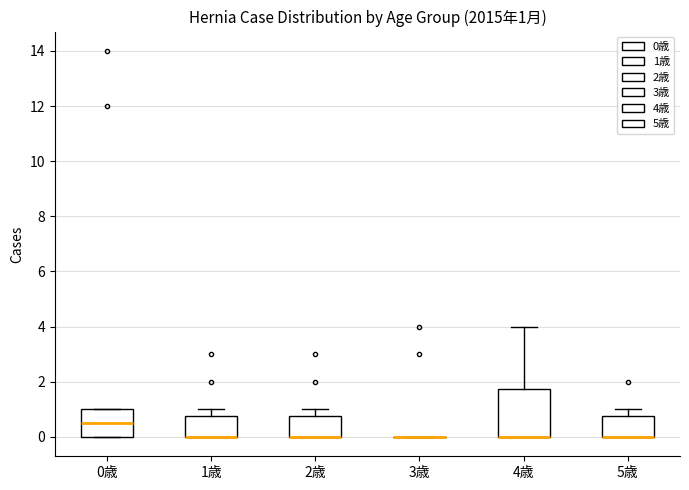

Which box is the tallest, from its lower edge to its upper edge?

4歳